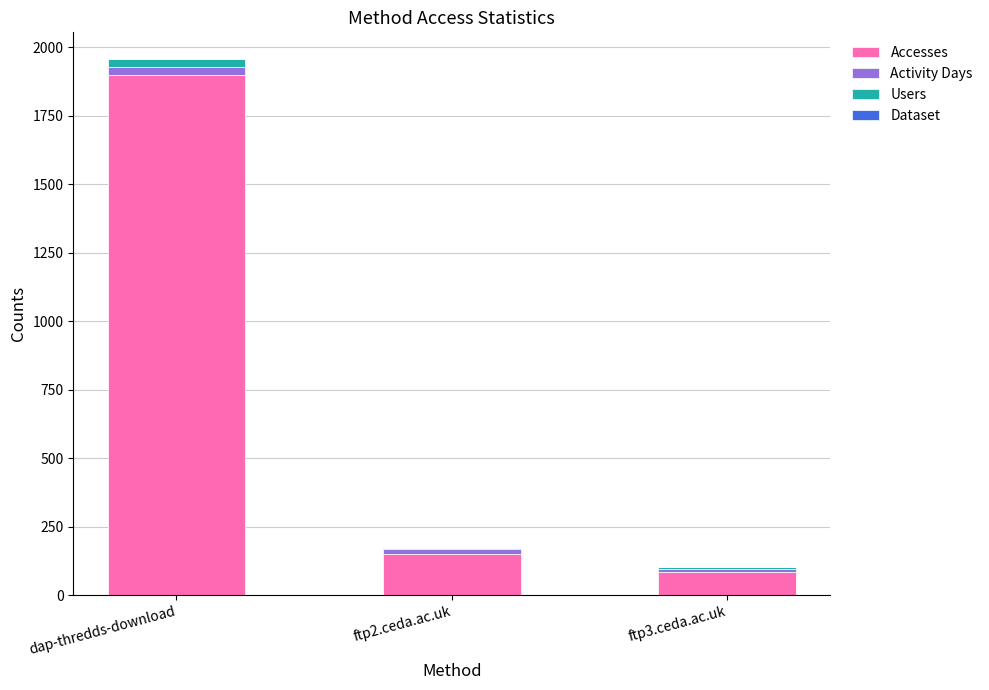

At which category is the sum across all series the highest?

dap-thredds-download